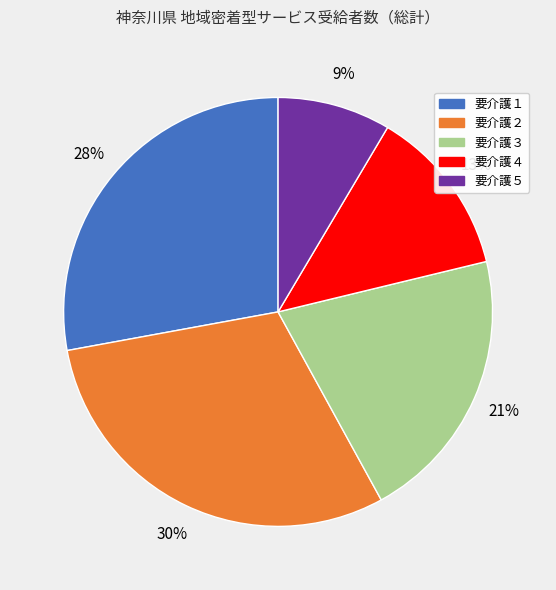

Between 要介護２ and 要介護５, which is larger?

要介護２